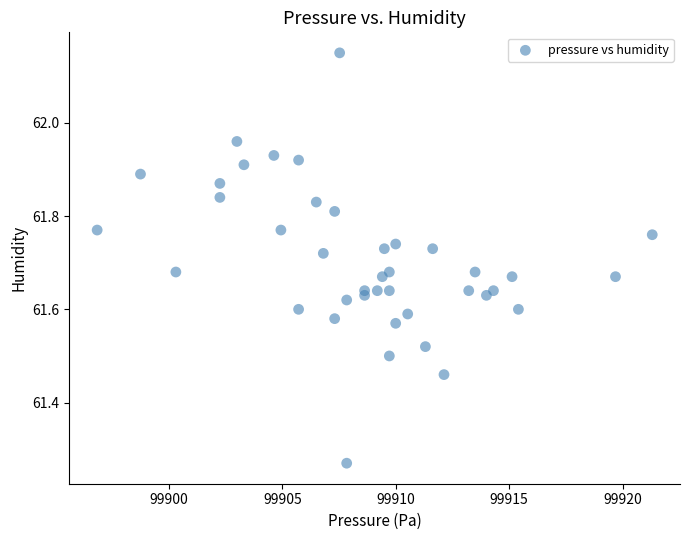

What is the range of X values (max minus min)?

24.5